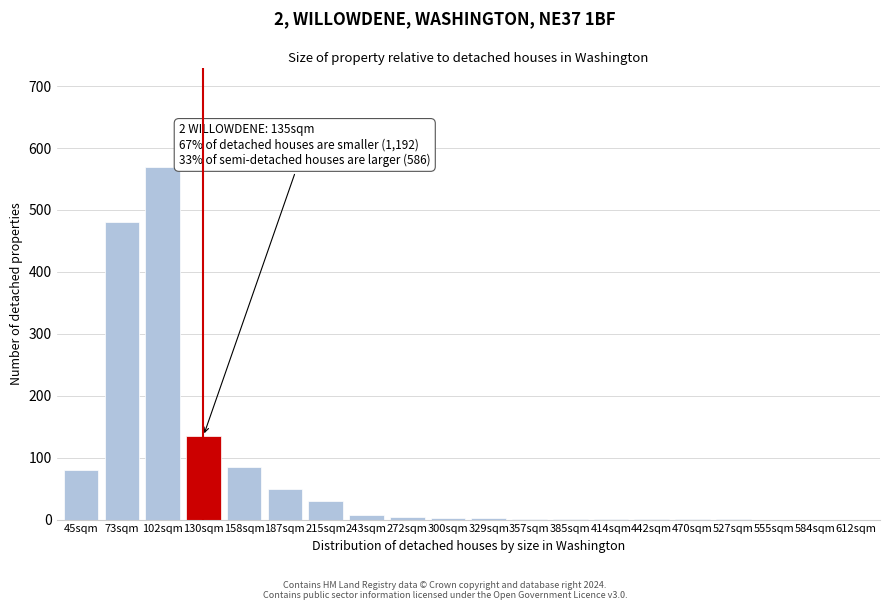

What is the greatest value displayed?

570